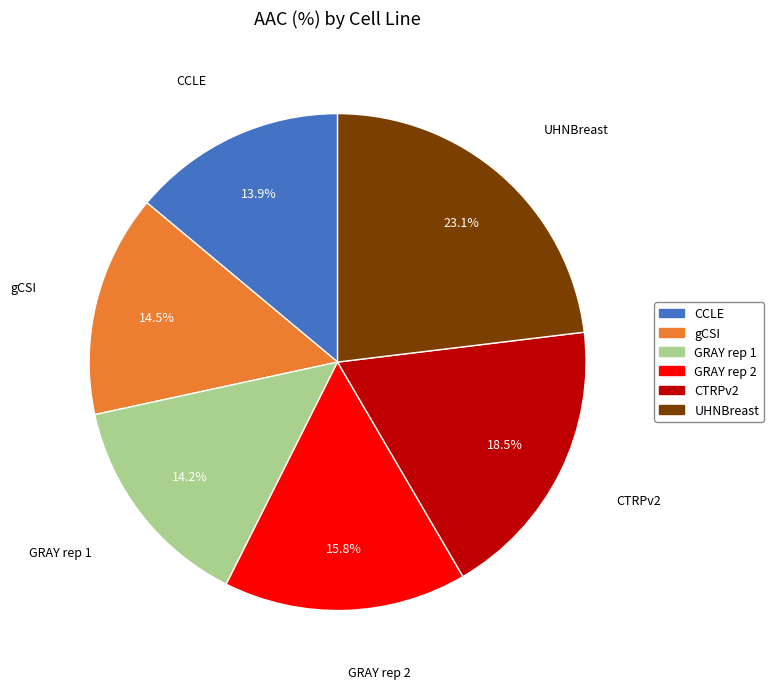

Which category has the biggest portion of the pie?

UHNBreast